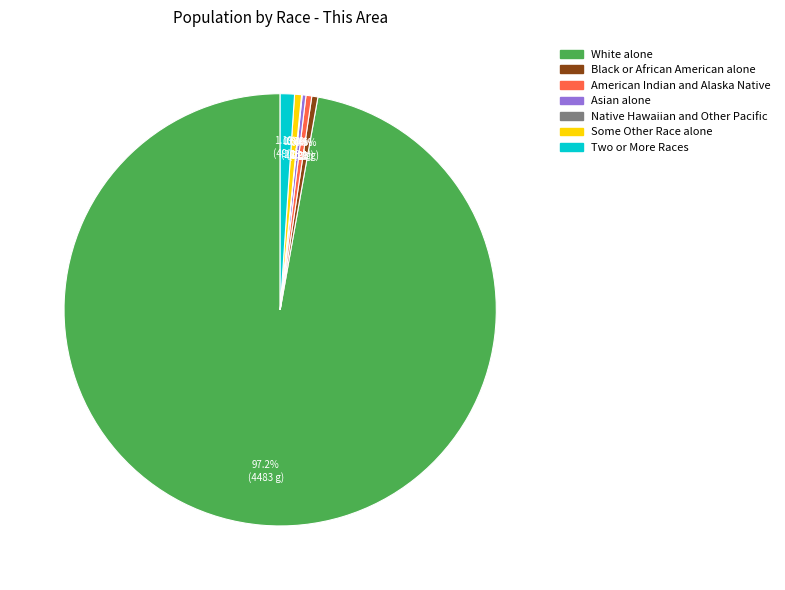

To the nearest percent, what is the average slice percentage?

14%